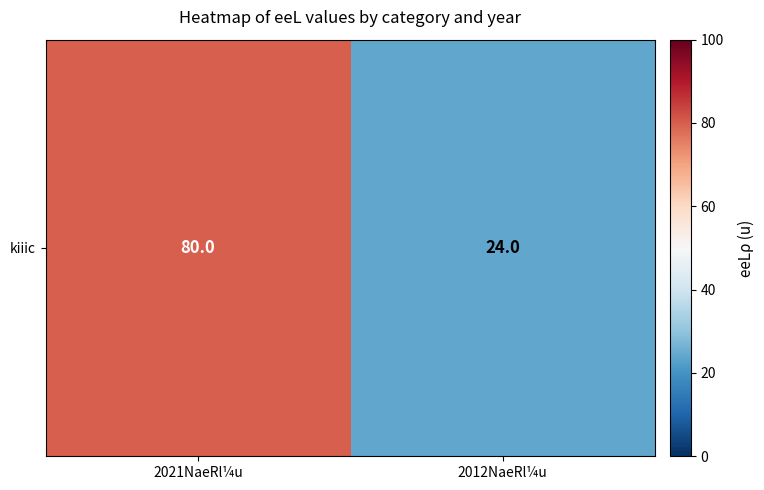

Where is the data nearest to the value 52?

2021NaeRl¼u